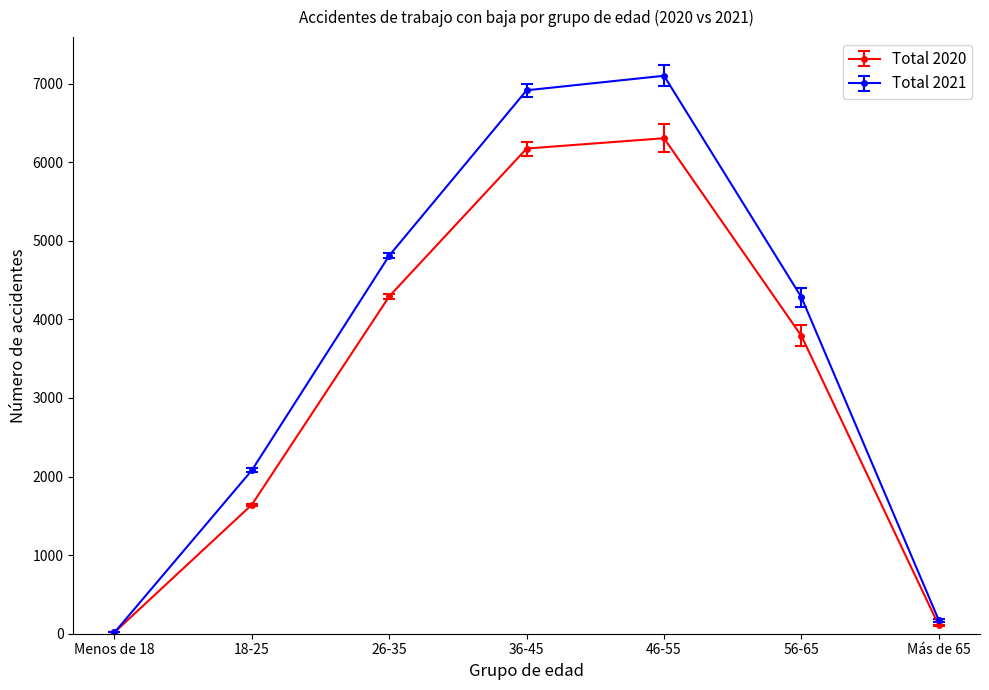

At which category does Total 2021 reach its first local peak?

46-55